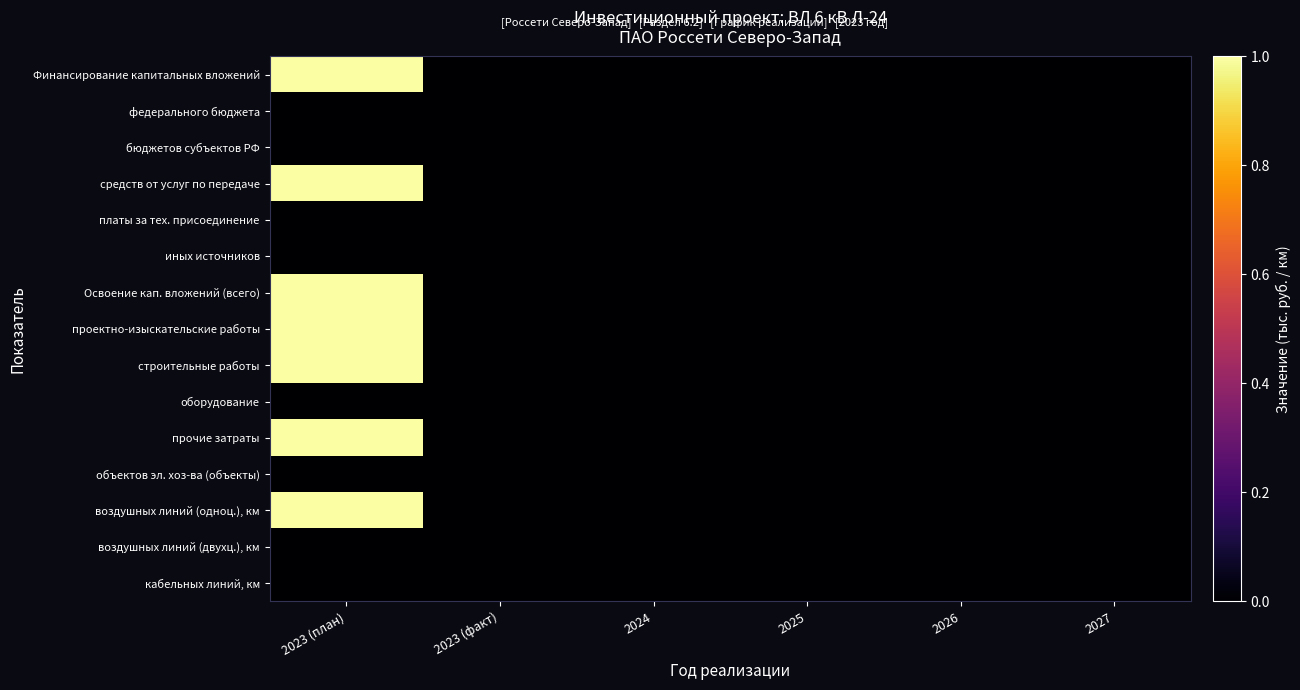

At which category is the sum across all series the highest?

2023 (план)